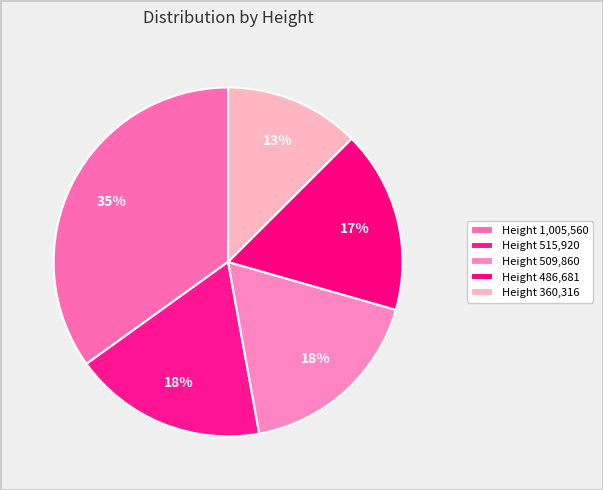

Which category has the smallest portion of the pie?

Height 360316